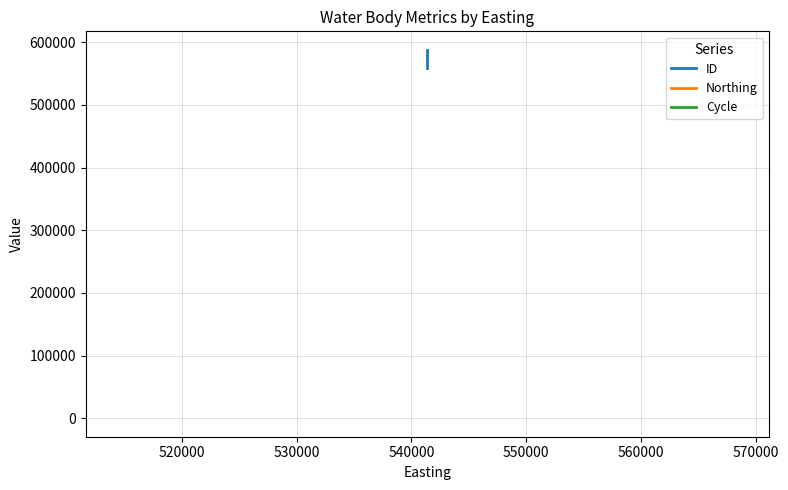

Which series has the widest spread of values?

ID